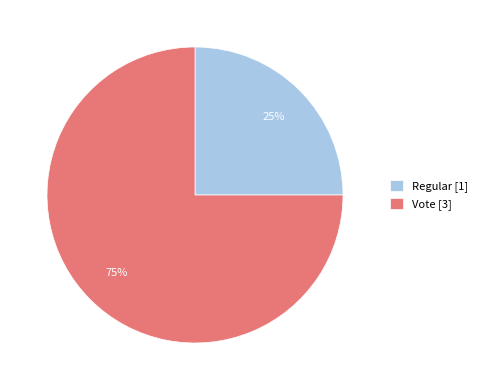

To the nearest percent, what is the average slice percentage?

50%